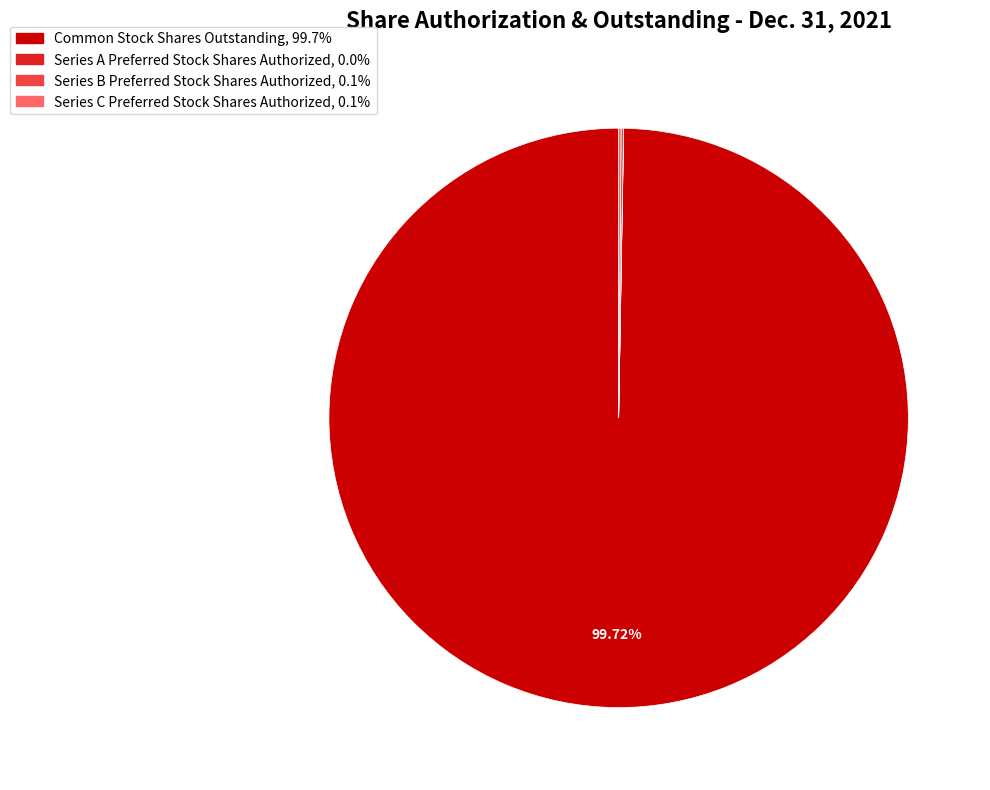

To the nearest percent, what percentage of the pie is Common Stock Shares Outstanding?

100%